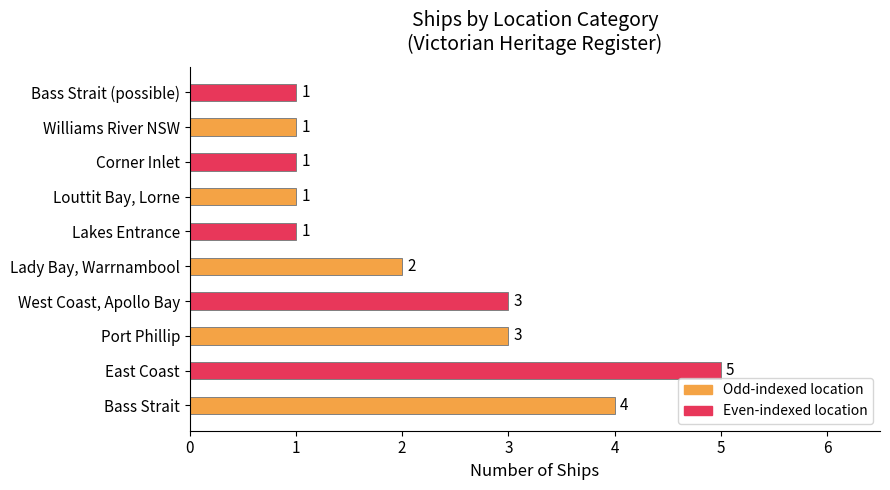

Which label corresponds to the largest value in the chart?

East Coast